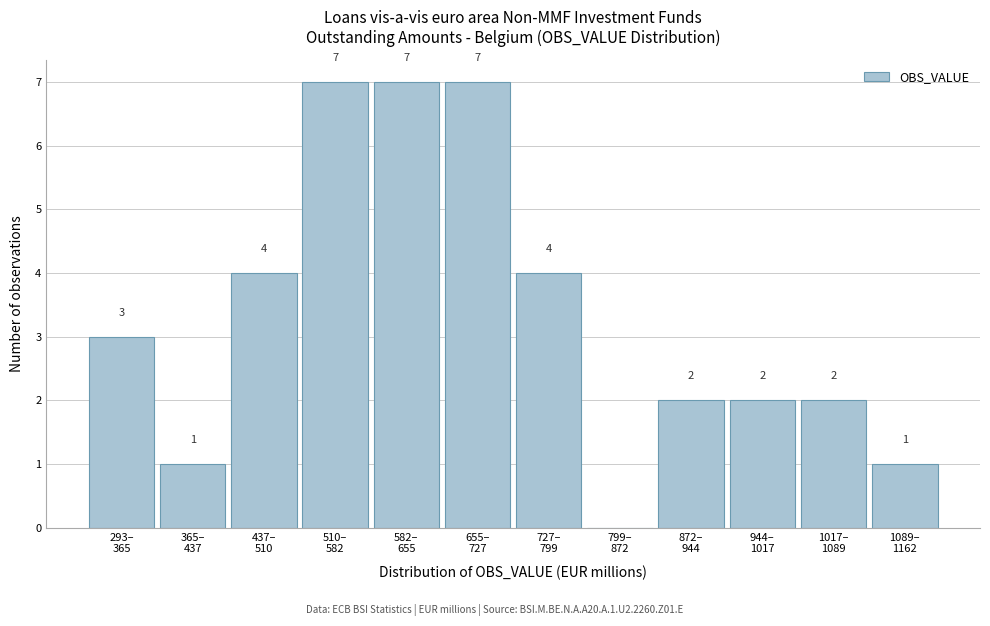

What is the sum of all values?

40